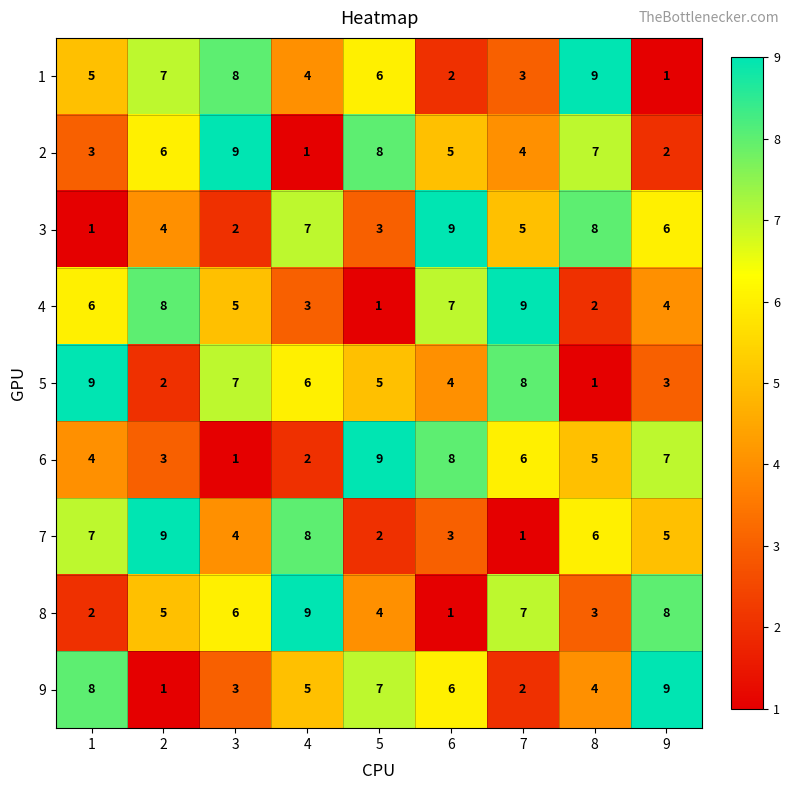

What is the highest value of the 2 series?

9